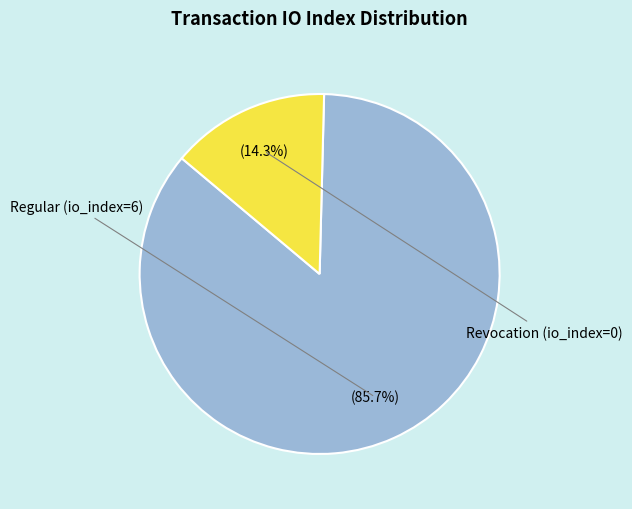

To the nearest percent, what is the difference between the largest and smallest slice percentages?

71%